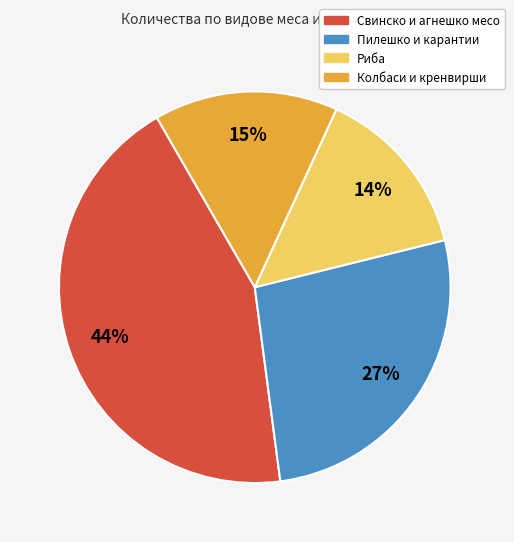

What is the ratio of the value at Пилешко и карантии to the value at Колбаси и кренвирши?

1.8